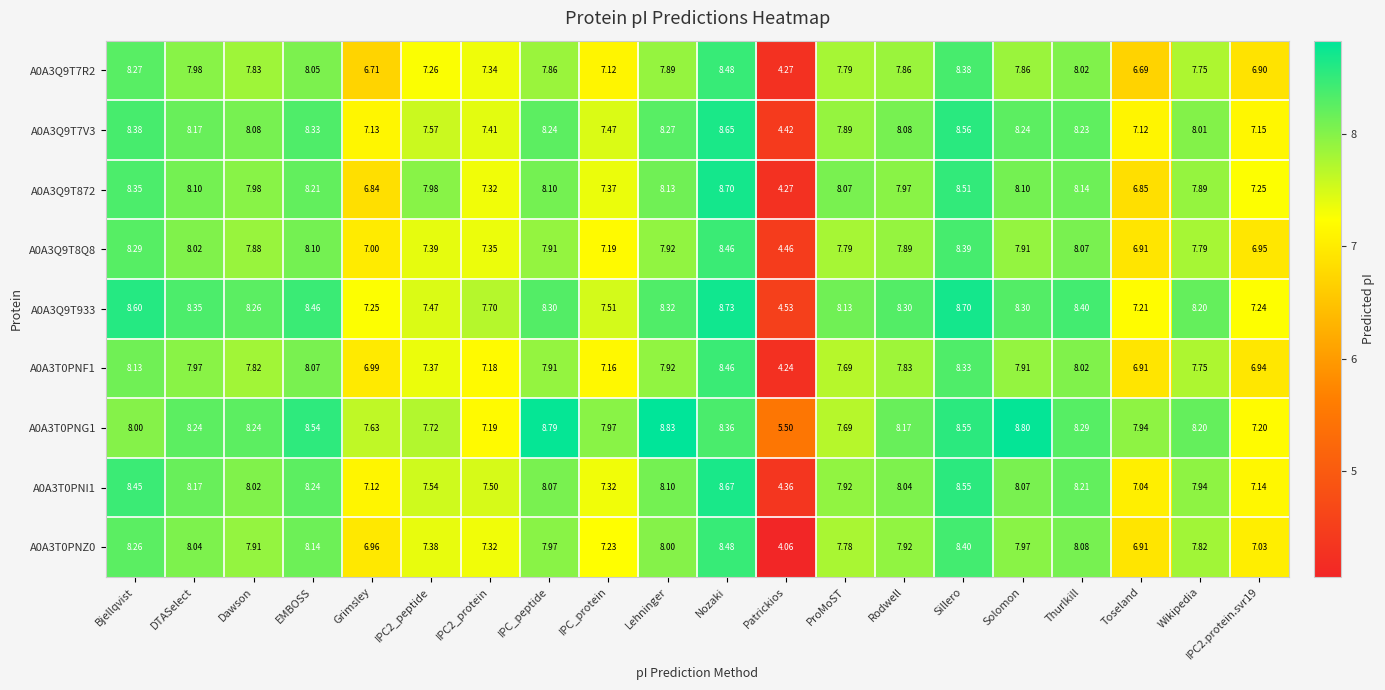

At which category is the sum across all series the highest?

Nozaki